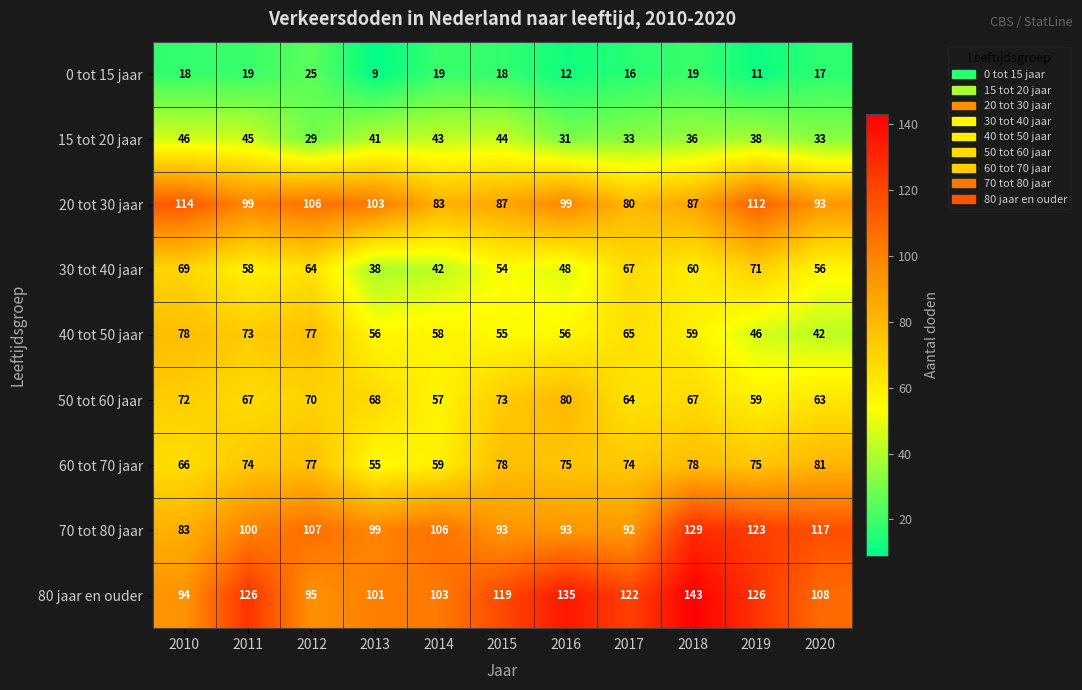

At how many categories does at least one series exceed 70?

11